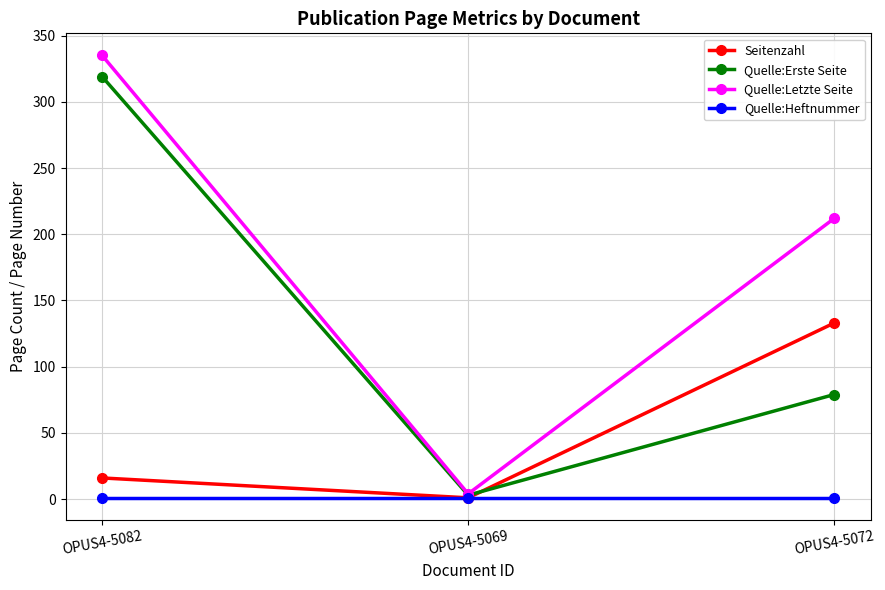

Rank the series by their average value, from highest to lowest.

Quelle:Letzte Seite, Quelle:Erste Seite, Seitenzahl, Quelle:Heftnummer